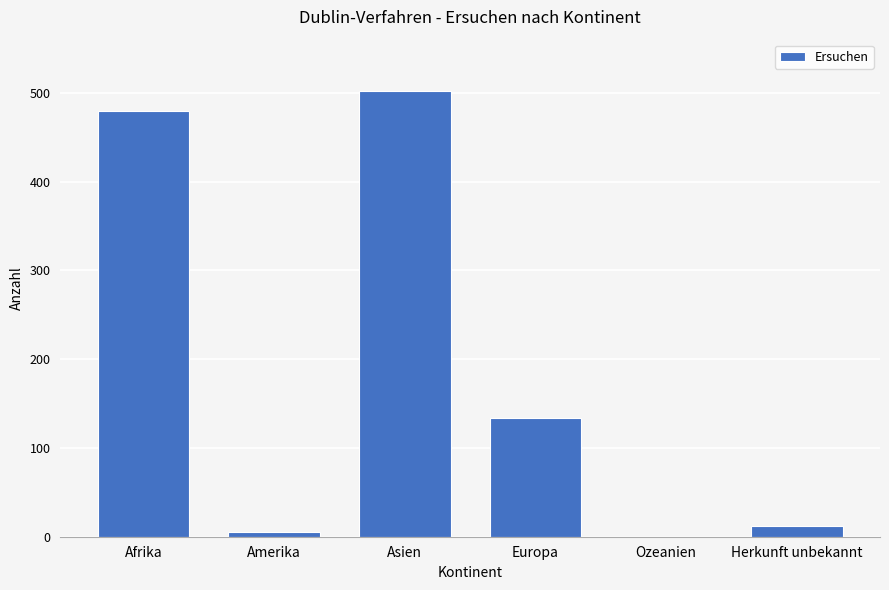

Reading left to right, list all the values displayed in this chart.

Afrika=480	Amerika=5	Asien=502	Europa=134	Ozeanien=0	Herkunft unbekannt=12